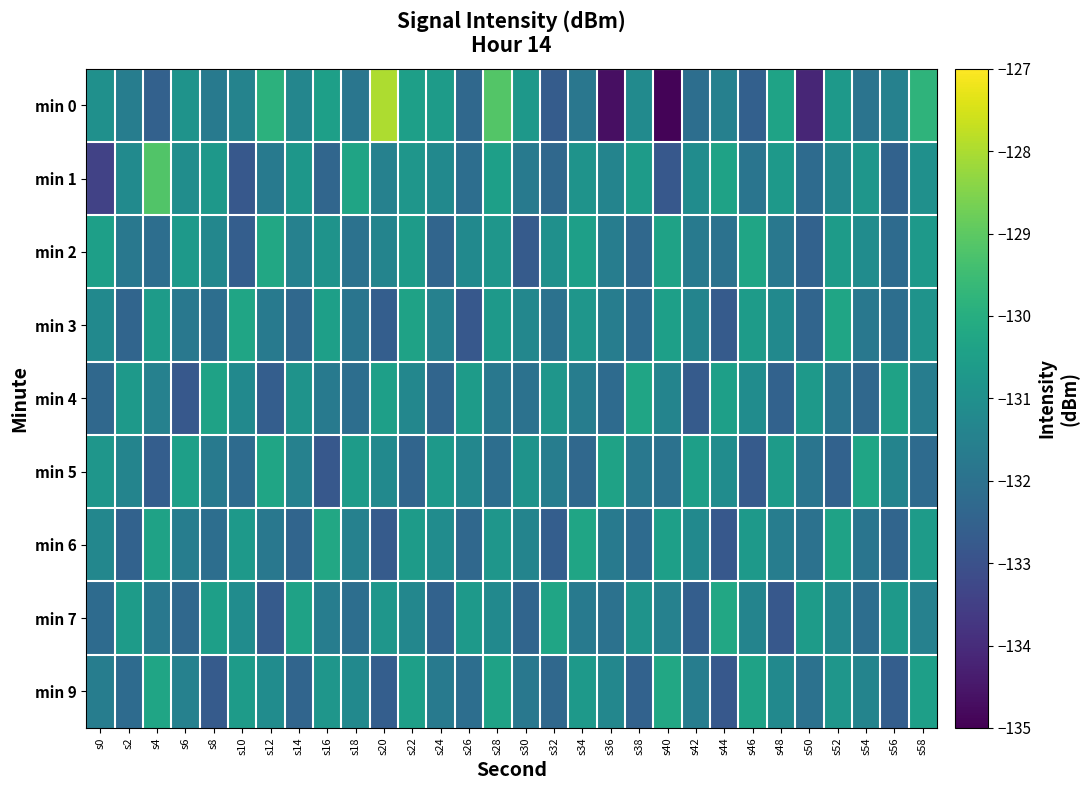

Reading right to left, transcribe all the data shown in this chart.

min 0: s58=-129.8	s56=-131.5	s54=-131.9	s52=-130.7	s50=-134.1	s48=-130.4	s46=-132.6	s44=-131.5	s42=-132.1	s40=-134.9	s38=-131.2	s36=-134.7	s34=-131.8	s32=-132.7	s30=-130.7	s28=-129.2	s26=-132.3	s24=-130.6	s22=-130.5	s20=-128.0	s18=-131.9	s16=-130.5	s14=-131.3	s12=-129.9	s10=-131.4	s8=-131.7	s6=-130.9	s4=-132.5	s2=-131.6	s0=-131.0
min 1: s58=-131.0	s56=-132.5	s54=-130.8	s52=-131.3	s50=-132.2	s48=-130.7	s46=-131.9	s44=-130.4	s42=-131.1	s40=-132.8	s38=-130.6	s36=-131.4	s34=-130.9	s32=-132.3	s30=-131.7	s28=-130.5	s26=-132.1	s24=-131.2	s22=-130.8	s20=-131.5	s18=-130.3	s16=-132.4	s14=-130.8	s12=-131.7	s10=-132.8	s8=-130.7	s6=-131.1	s4=-129.2	s2=-131.2	s0=-133.4
min 2: s58=-130.7	s56=-132.2	s54=-131.1	s52=-130.6	s50=-132.5	s48=-131.8	s46=-130.3	s44=-132.0	s42=-131.7	s40=-130.4	s38=-132.3	s36=-131.6	s34=-130.5	s32=-131.0	s30=-132.7	s28=-130.8	s26=-131.2	s24=-132.4	s22=-130.6	s20=-131.4	s18=-132.0	s16=-130.9	s14=-131.5	s12=-130.2	s10=-132.6	s8=-131.3	s6=-130.7	s4=-132.1	s2=-131.8	s0=-130.5
min 3: s58=-130.9	s56=-132.1	s54=-131.8	s52=-130.3	s50=-132.4	s48=-131.2	s46=-130.6	s44=-132.7	s42=-131.4	s40=-130.5	s38=-132.2	s36=-131.6	s34=-130.8	s32=-132.0	s30=-131.3	s28=-130.7	s26=-132.8	s24=-131.5	s22=-130.4	s20=-132.6	s18=-131.9	s16=-130.5	s14=-132.3	s12=-131.7	s10=-130.3	s8=-132.1	s6=-131.8	s4=-130.6	s2=-132.4	s0=-131.2
min 4: s58=-131.6	s56=-130.4	s54=-132.3	s52=-131.9	s50=-130.7	s48=-132.5	s46=-131.1	s44=-130.5	s42=-132.7	s40=-131.4	s38=-130.3	s36=-132.2	s34=-131.6	s32=-130.8	s30=-132.0	s28=-131.8	s26=-130.6	s24=-132.4	s22=-131.3	s20=-130.5	s18=-132.1	s16=-131.7	s14=-130.9	s12=-132.6	s10=-131.2	s8=-130.4	s6=-132.8	s4=-131.5	s2=-130.7	s0=-132.3
min 5: s58=-132.2	s56=-131.4	s54=-130.3	s52=-132.5	s50=-131.9	s48=-130.6	s46=-132.7	s44=-131.1	s42=-130.5	s40=-132.0	s38=-131.8	s36=-130.4	s34=-132.3	s32=-131.6	s30=-130.9	s28=-132.1	s26=-131.3	s24=-130.7	s22=-132.4	s20=-131.2	s18=-130.6	s16=-132.8	s14=-131.5	s12=-130.3	s10=-132.2	s8=-131.7	s6=-130.5	s4=-132.6	s2=-131.4	s0=-130.8
min 6: s58=-130.6	s56=-132.4	s54=-131.9	s52=-130.4	s50=-132.0	s48=-131.6	s46=-130.7	s44=-132.8	s42=-131.2	s40=-130.5	s38=-132.2	s36=-131.7	s34=-130.3	s32=-132.6	s30=-131.4	s28=-130.8	s26=-132.3	s24=-131.1	s22=-130.6	s20=-132.7	s18=-131.5	s16=-130.2	s14=-132.4	s12=-131.8	s10=-130.7	s8=-132.1	s6=-131.6	s4=-130.4	s2=-132.5	s0=-131.3
min 7: s58=-131.5	s56=-130.7	s54=-132.1	s52=-131.3	s50=-130.6	s48=-132.8	s46=-131.4	s44=-130.2	s42=-132.6	s40=-131.5	s38=-130.9	s36=-132.0	s34=-131.7	s32=-130.3	s30=-132.4	s28=-131.2	s26=-130.7	s24=-132.5	s22=-131.3	s20=-130.8	s18=-132.1	s16=-131.6	s14=-130.4	s12=-132.7	s10=-131.1	s8=-130.5	s6=-132.3	s4=-131.8	s2=-130.6	s0=-132.2
min 9: s58=-130.5	s56=-132.6	s54=-131.4	s52=-130.8	s50=-132.0	s48=-131.2	s46=-130.4	s44=-132.8	s42=-131.6	s40=-130.2	s38=-132.5	s36=-131.3	s34=-130.7	s32=-132.3	s30=-131.8	s28=-130.4	s26=-132.1	s24=-131.7	s22=-130.5	s20=-132.6	s18=-131.2	s16=-130.8	s14=-132.4	s12=-131.1	s10=-130.6	s8=-132.7	s6=-131.5	s4=-130.3	s2=-132.2	s0=-131.6